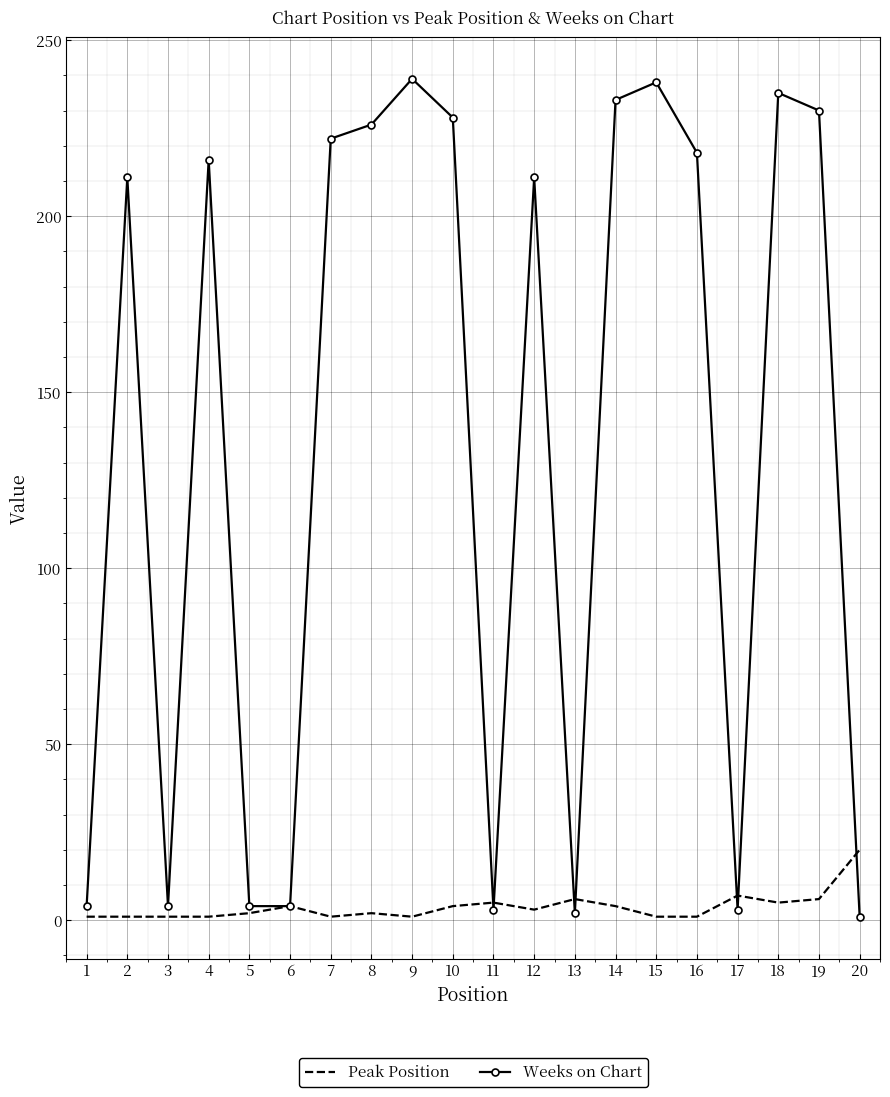

List the series in order of their overall mean, lowest first.

Peak Position, Weeks on Chart